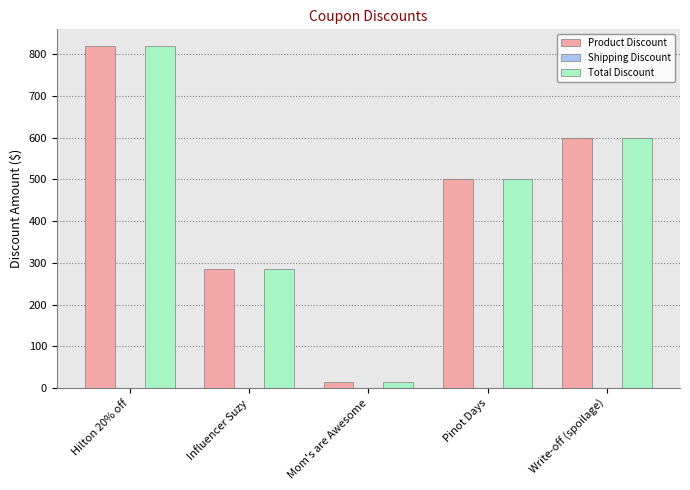

Reading left to right, extract all data points from this chart.

Product Discount: Hilton 20% off=819.2	Influencer Suzy=284.4	Mom's are Awesome=14.4	Pinot Days=501.5	Write-off (spoilage)=600.0
Total Discount: Hilton 20% off=819.2	Influencer Suzy=284.4	Mom's are Awesome=14.4	Pinot Days=501.5	Write-off (spoilage)=600.0